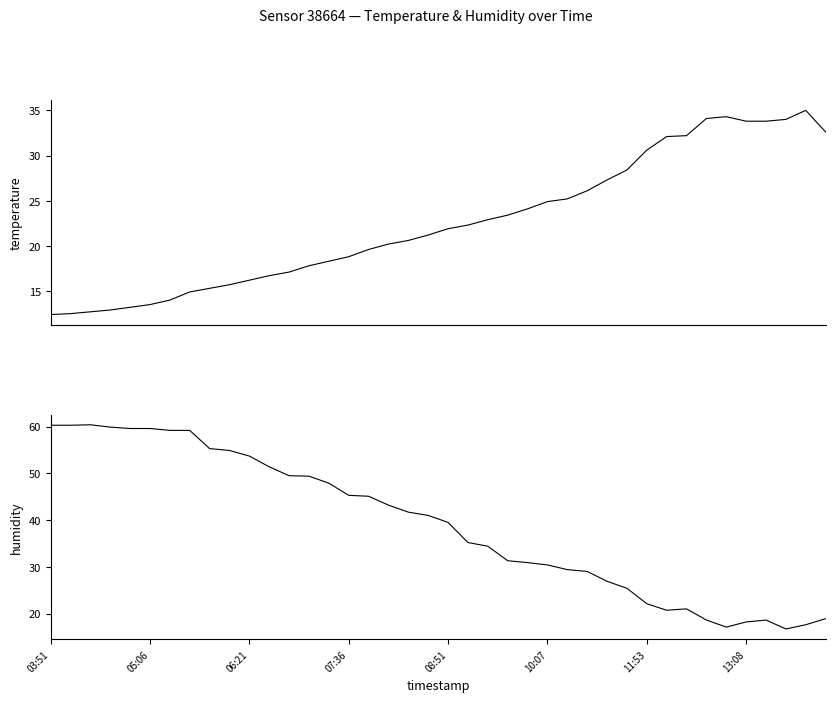

At which label does humidity first exceed 41?

03:51